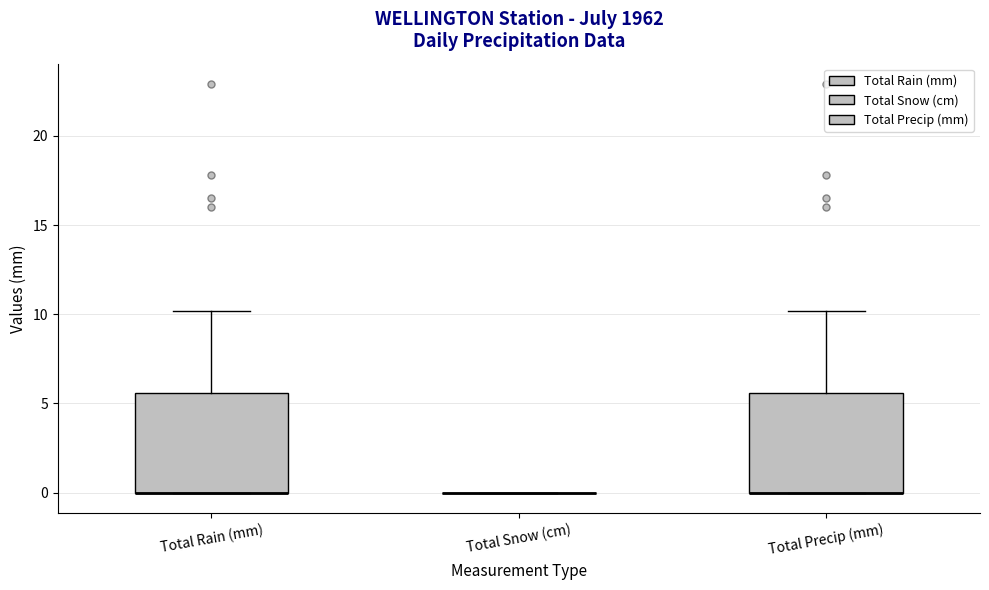

Reading left to right, transcribe this box plot: for each box, give where its median line is, the range the box spans, and where its two whiskers end, as read against the y-axis. The values are not printed on the chart, so give them approximately, as read against the axis.

Total Rain (mm): median 0.0 (drawn on the box's lower edge), box 0.0 to 5.5, whiskers 0.0 to 10.0
Total Snow (cm): box collapsed to a line at 0.0, whiskers 0.0 to 0.0
Total Precip (mm): median 0.0 (drawn on the box's lower edge), box 0.0 to 5.5, whiskers 0.0 to 10.0